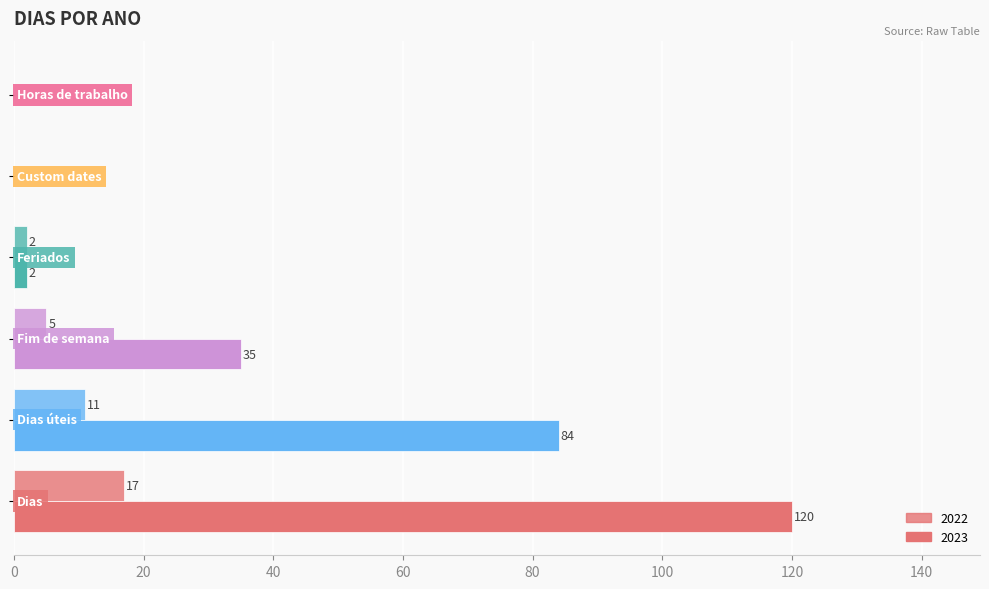

How many data points does each series have?

6